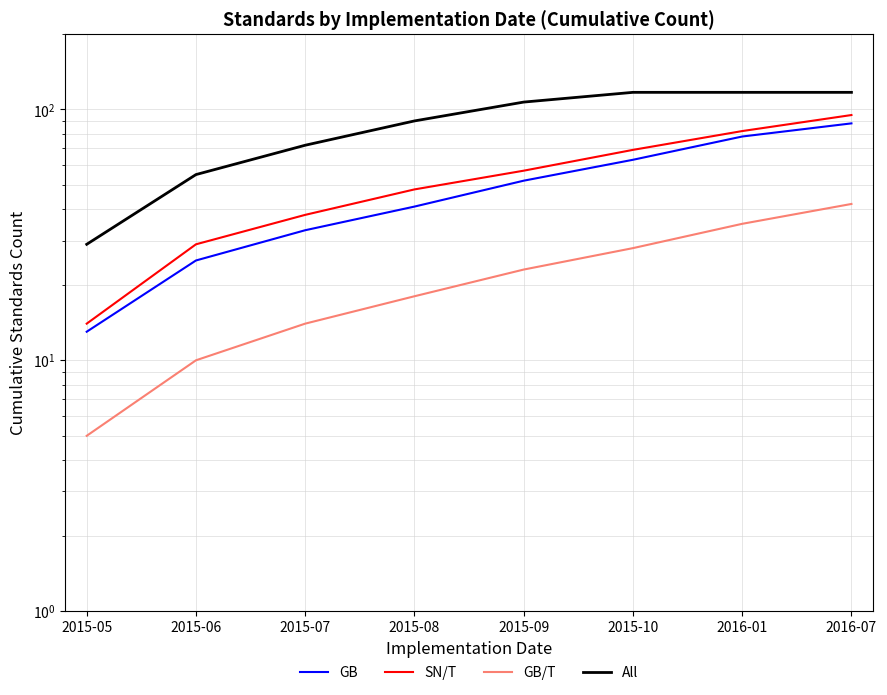

True or false: GB/T and SN/T cross at least once.

False